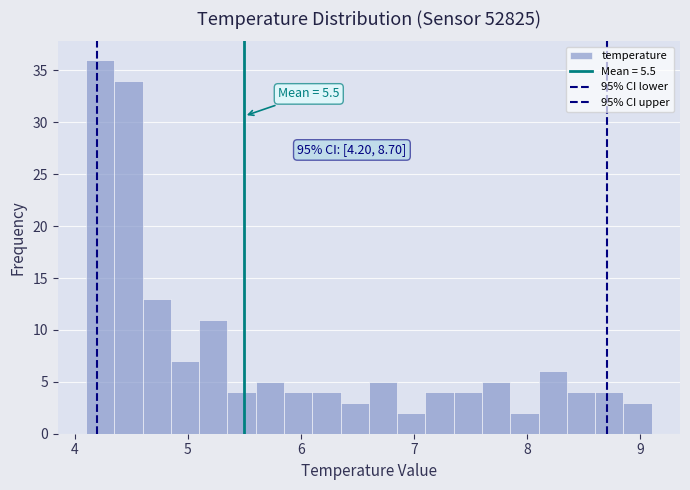

Around what value on the x-axis is the tallest bar? Give the approximate position of its centre, as read against the axis.

4.2